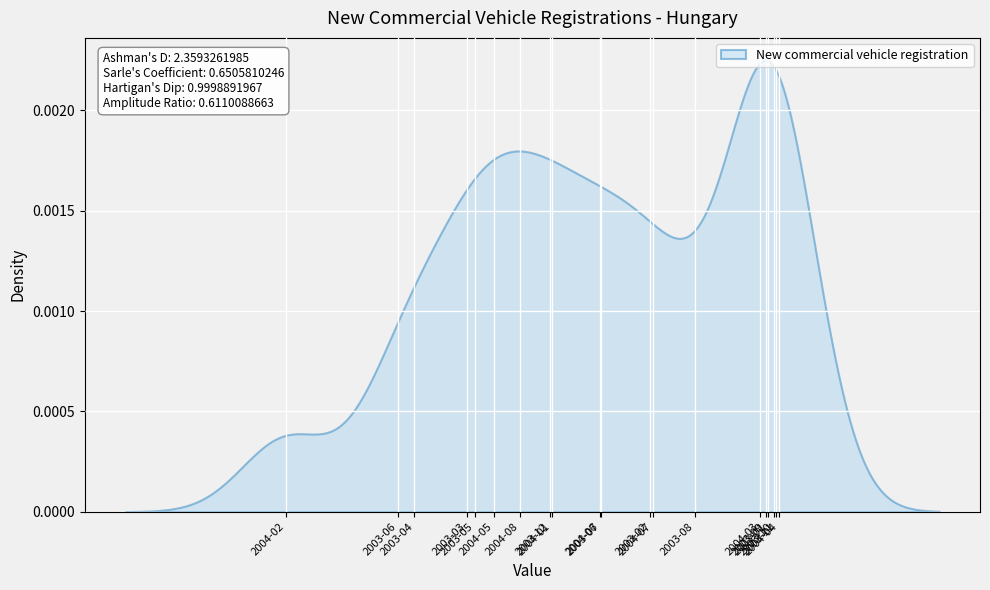

The chart shows a value of 517 at 2004-03. True or false?

False